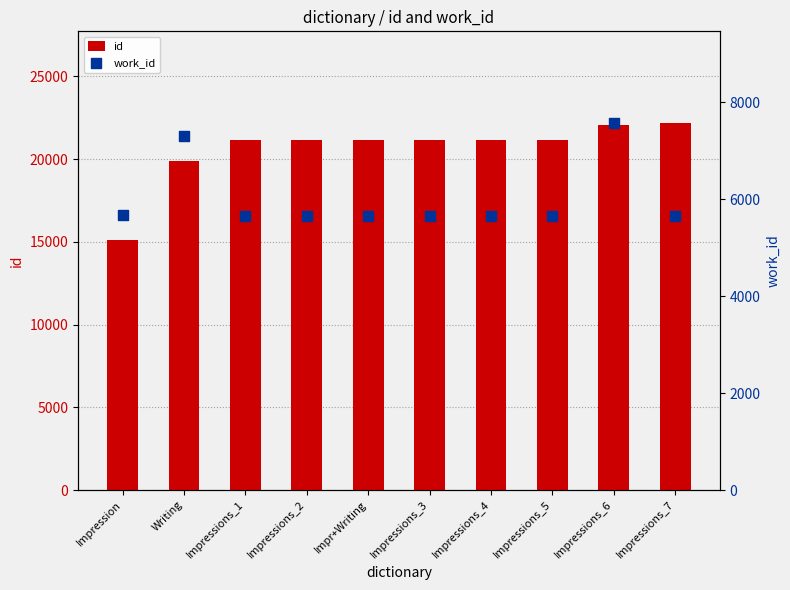

What are all the series names shown in the legend?

id, work_id